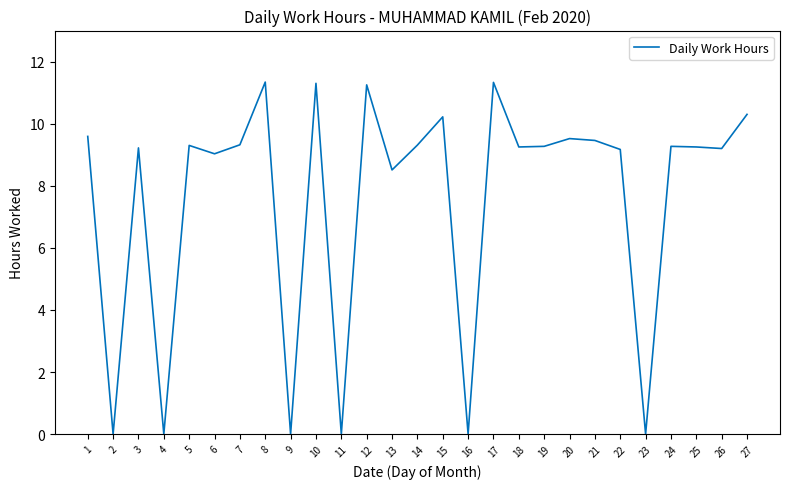

What is the greatest value displayed?

11.3